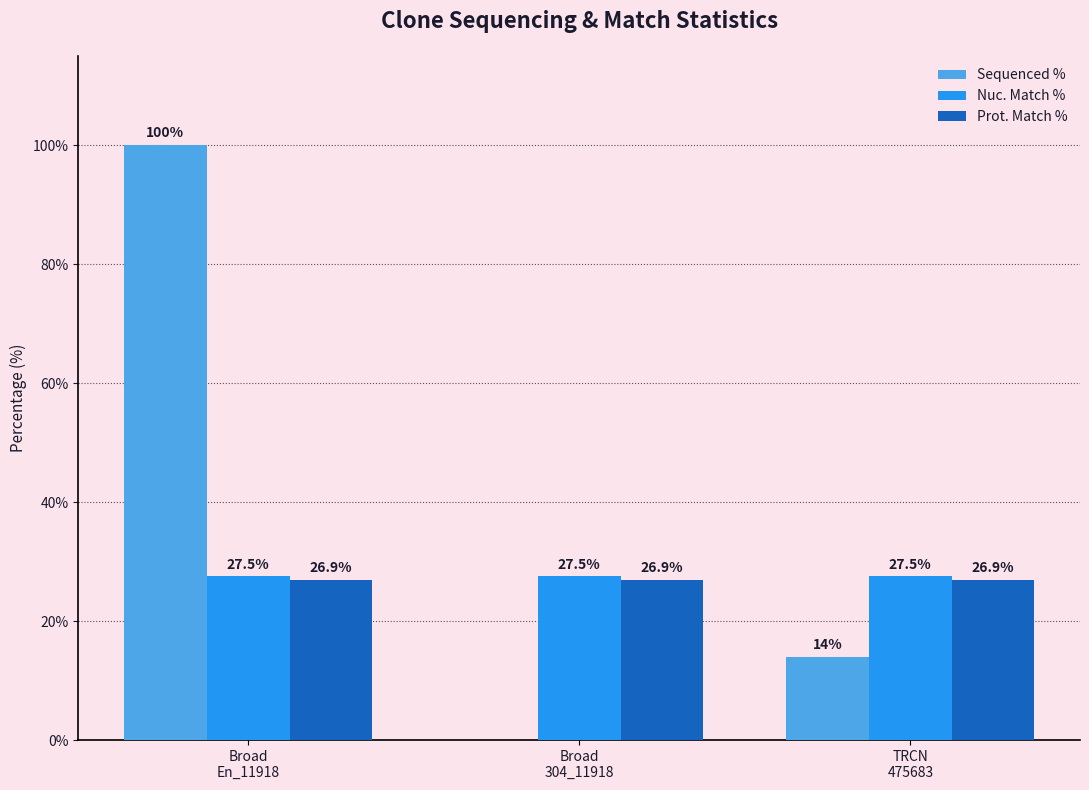

How many Sequenced % values are between 0 and 100?

3